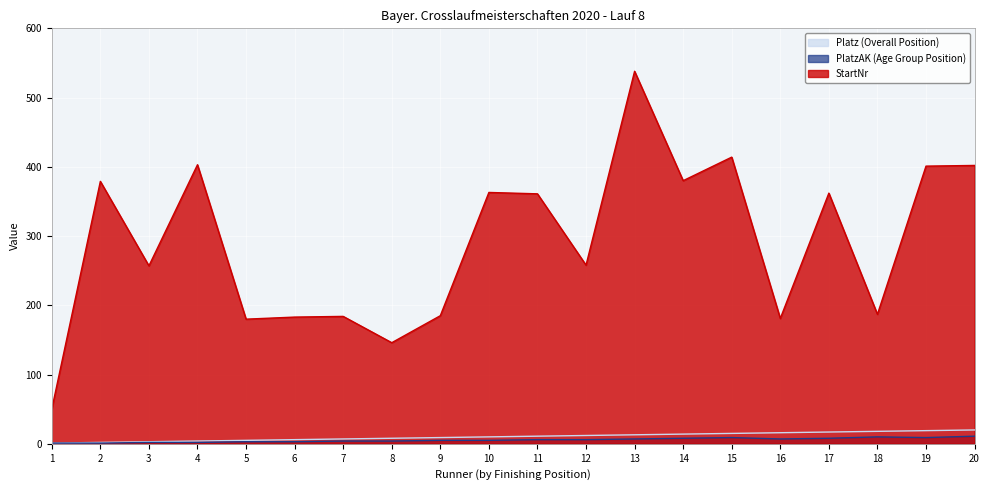

What is the minimum value for PlatzAK (Age Group Position)?

1